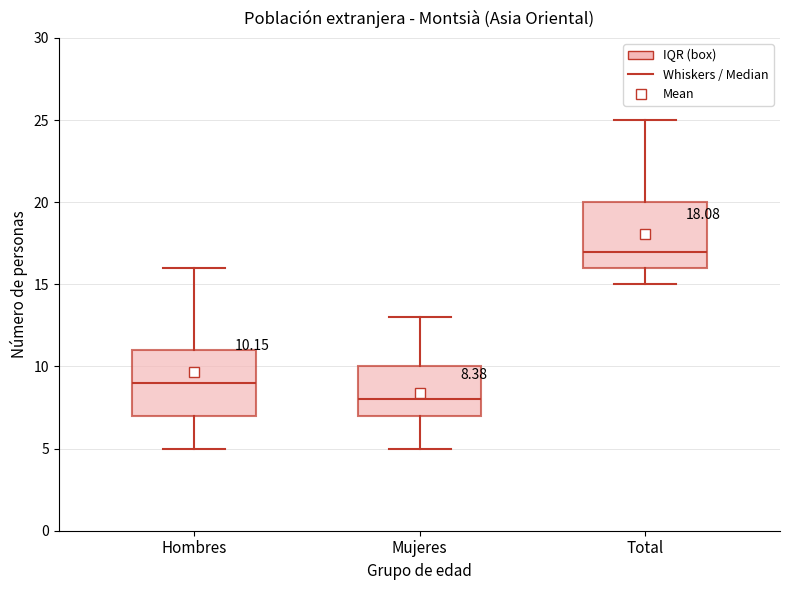

Which box has the lowest median line?

Mujeres